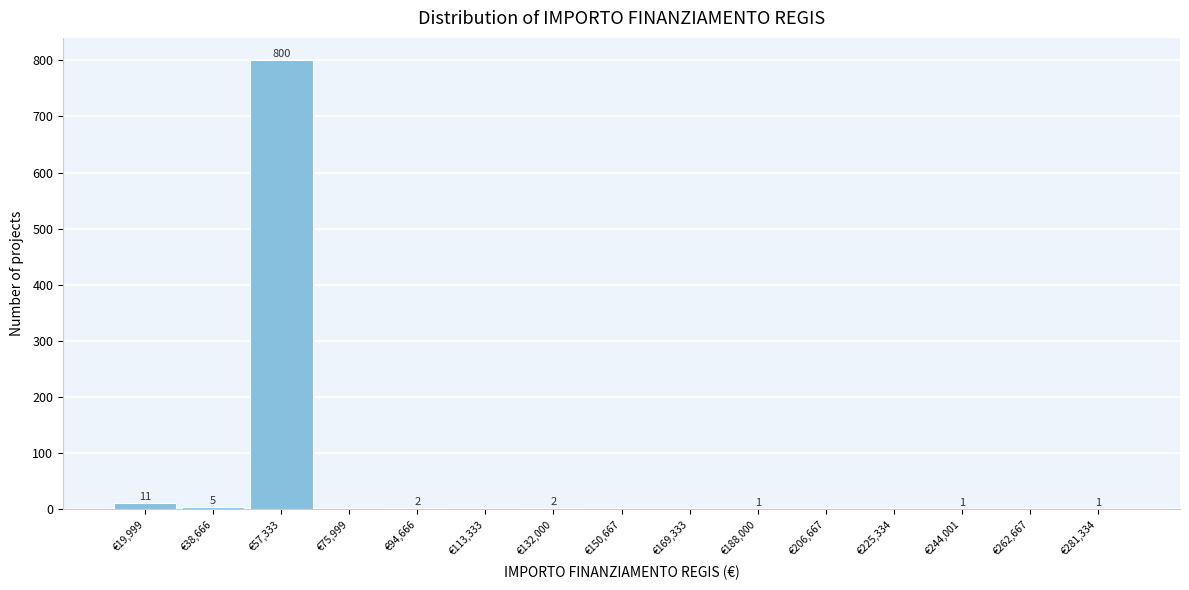

Reading left to right, what are all the values shown in this chart?

€19,999=11	€38,666=5	€57,333=800	€75,999=0	€94,666=2	€113,333=0	€132,000=2	€150,667=0	€169,333=0	€188,000=1	€206,667=0	€225,334=0	€244,001=1	€262,667=0	€281,334=1